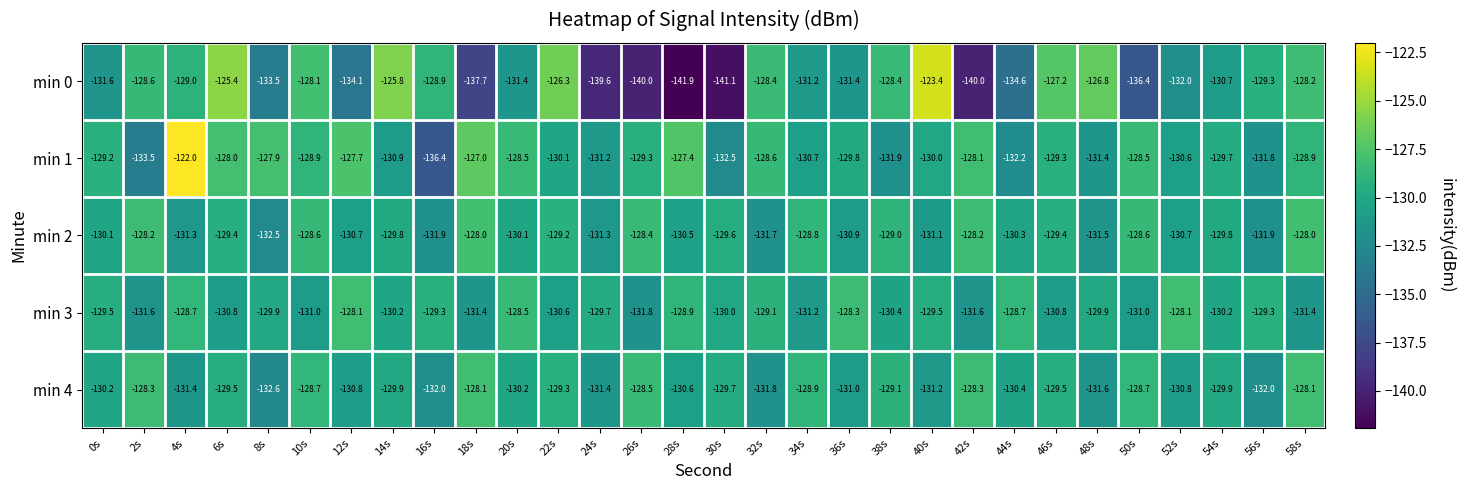

Is it true that min 2 equals -45.1 at 22s?

False